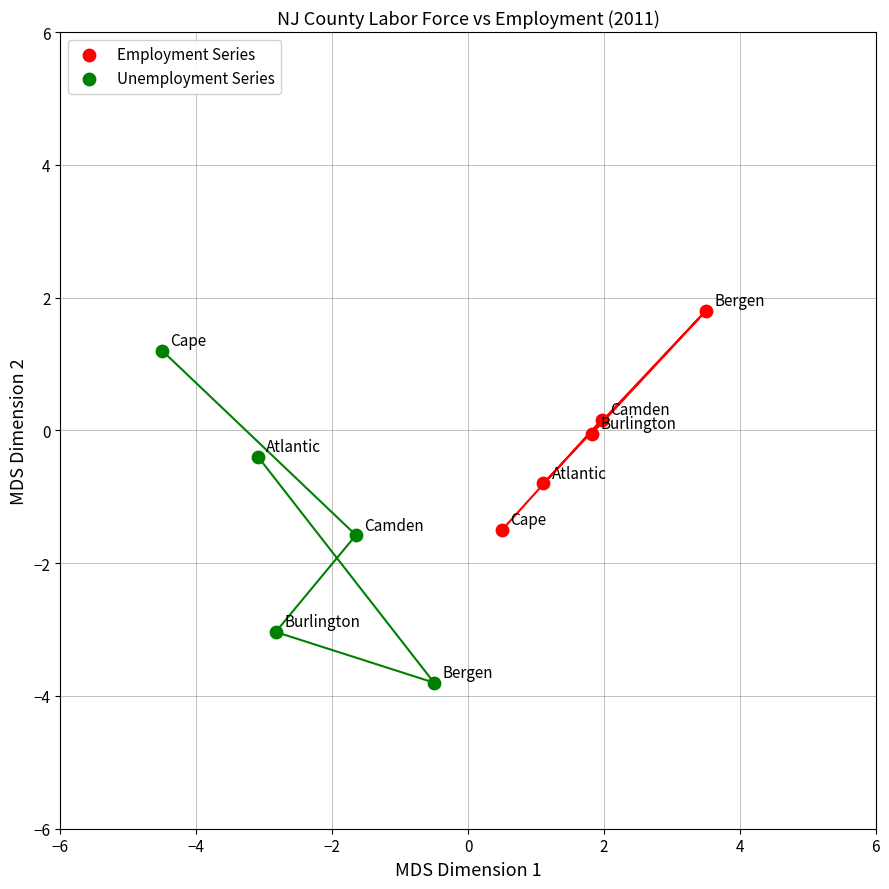

Which series has the widest spread of Y values?

Unemployment Series